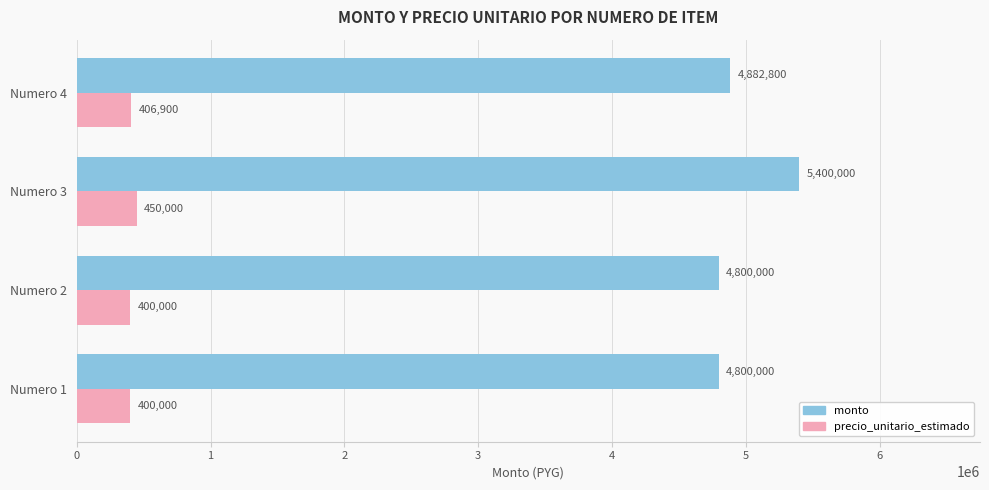

At how many categories does at least one series exceed 1508005?

4